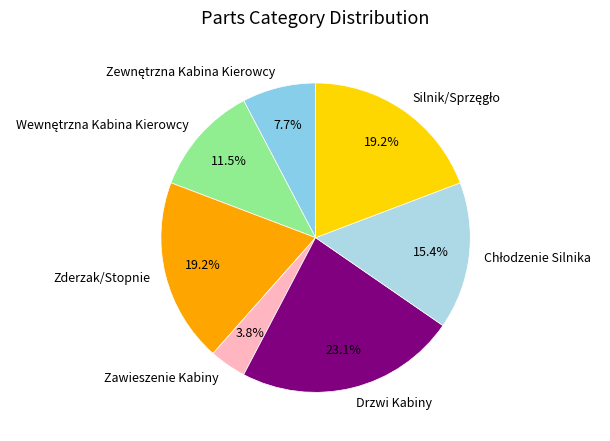

To the nearest percent, what is the average slice percentage?

14%